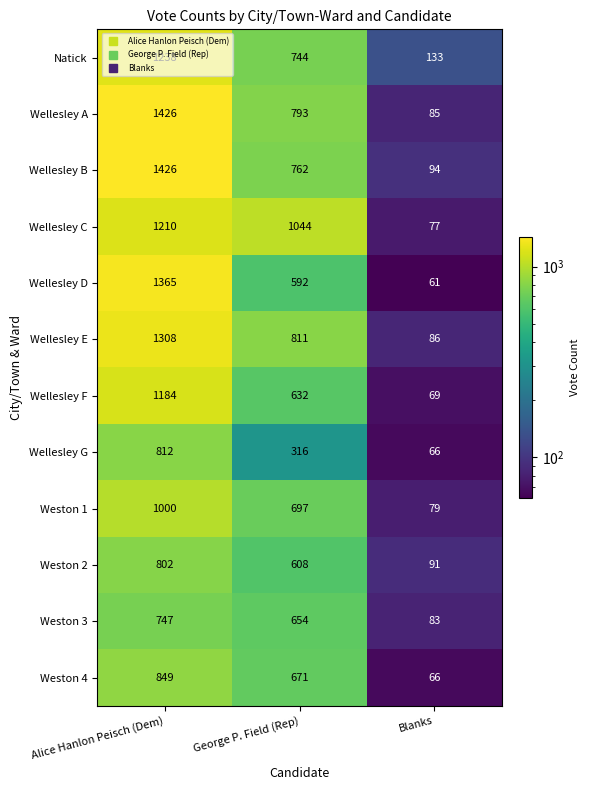

How many distinct data groups are displayed?

12